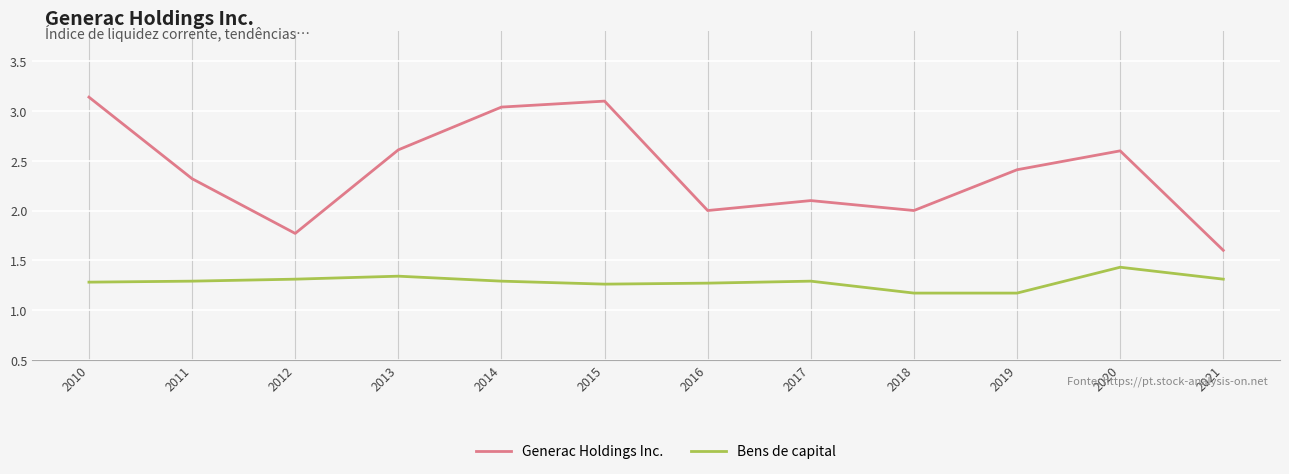

Which series has the largest total across all categories?

Generac Holdings Inc.